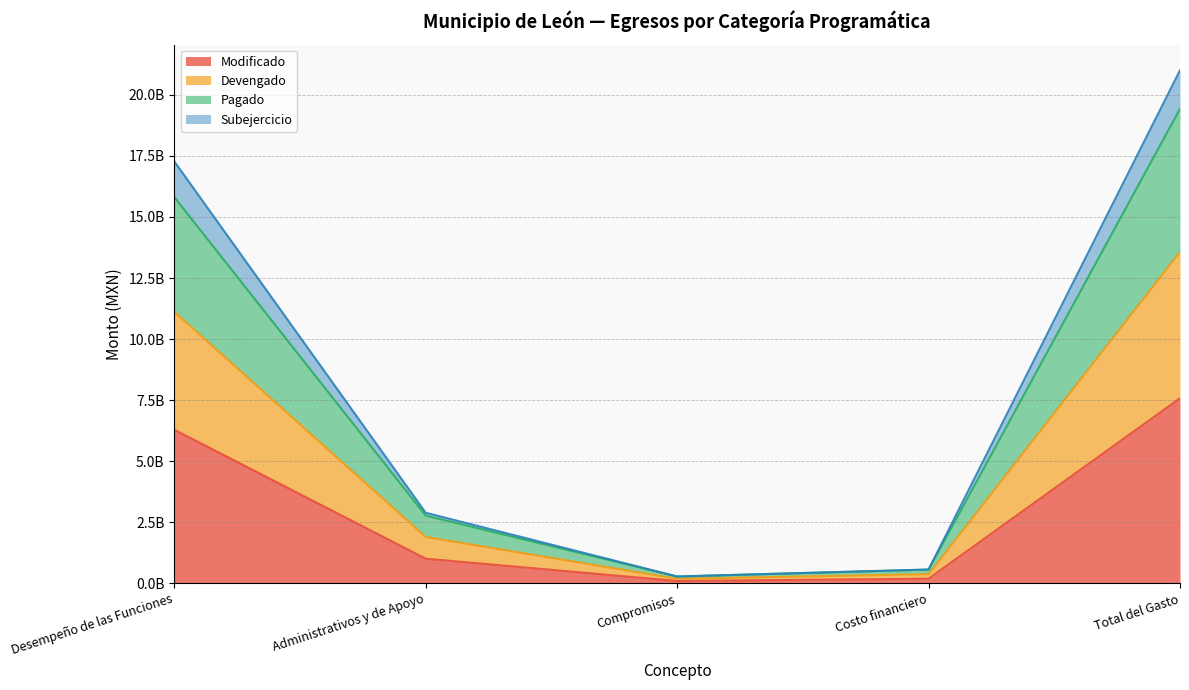

Count the number of categories in the chart.

5